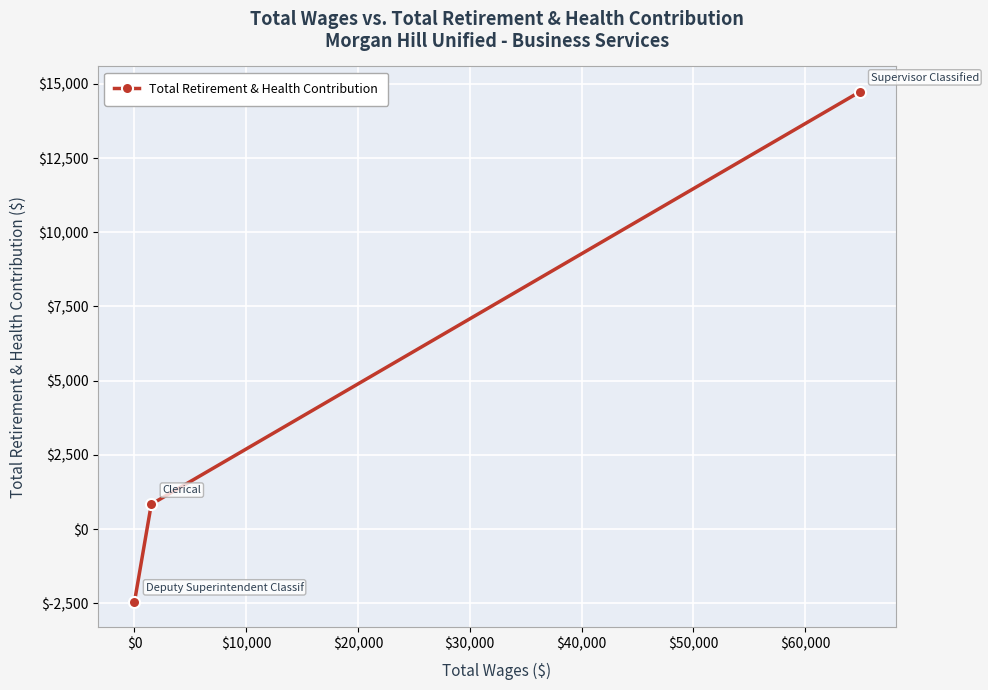

What is the value of the 1st point from the left?

-2451